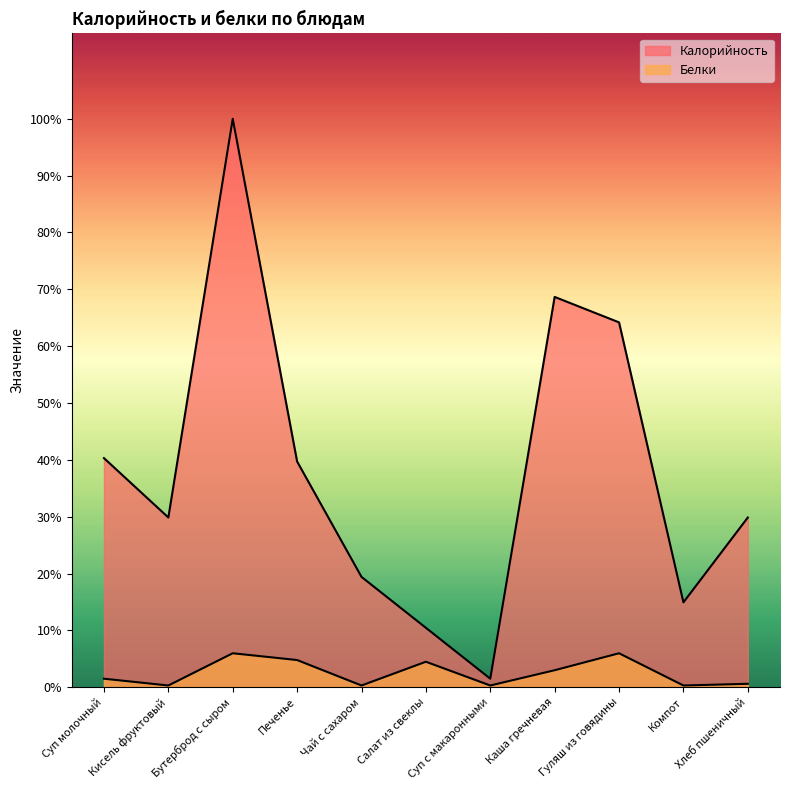

Is it true that Калорийность equals 143 at Кисель фруктовый?

False